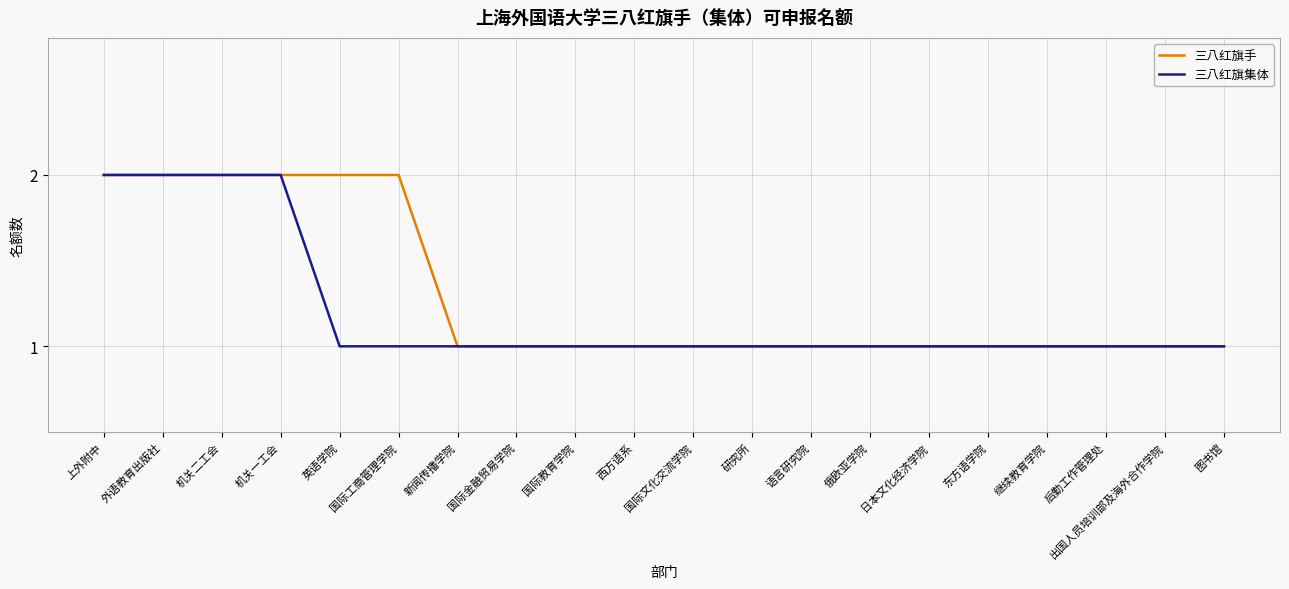

Reading left to right, transcribe all the data shown in this chart.

三八红旗手: 上外附中=2	外语教育出版社=2	机关二工会=2	机关一工会=2	英语学院=2	国际工商管理学院=2	新闻传播学院=1	国际金融贸易学院=1	国际教育学院=1	西方语系=1	国际文化交流学院=1	研究所=1	语言研究院=1	俄欧亚学院=1	日本文化经济学院=1	东方语学院=1	继续教育学院=1	后勤工作管理处=1	出国人员培训部及海外合作学院=1	图书馆=1
三八红旗集体: 上外附中=2	外语教育出版社=2	机关二工会=2	机关一工会=2	英语学院=1	国际工商管理学院=1	新闻传播学院=1	国际金融贸易学院=1	国际教育学院=1	西方语系=1	国际文化交流学院=1	研究所=1	语言研究院=1	俄欧亚学院=1	日本文化经济学院=1	东方语学院=1	继续教育学院=1	后勤工作管理处=1	出国人员培训部及海外合作学院=1	图书馆=1